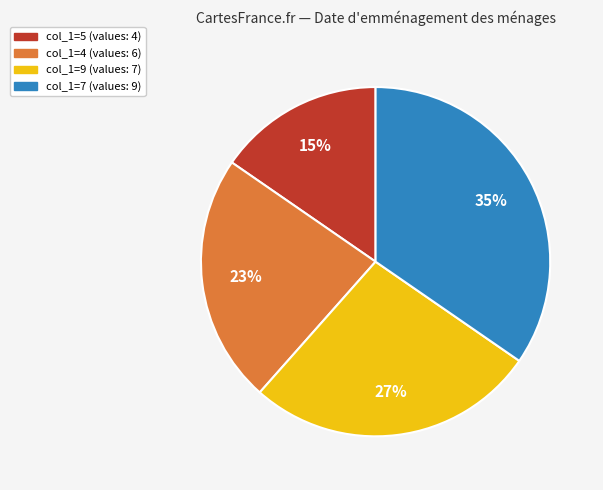

What is the ratio of the value at col_1=7 (values: 9) to the value at col_1=9 (values: 7)?

1.3